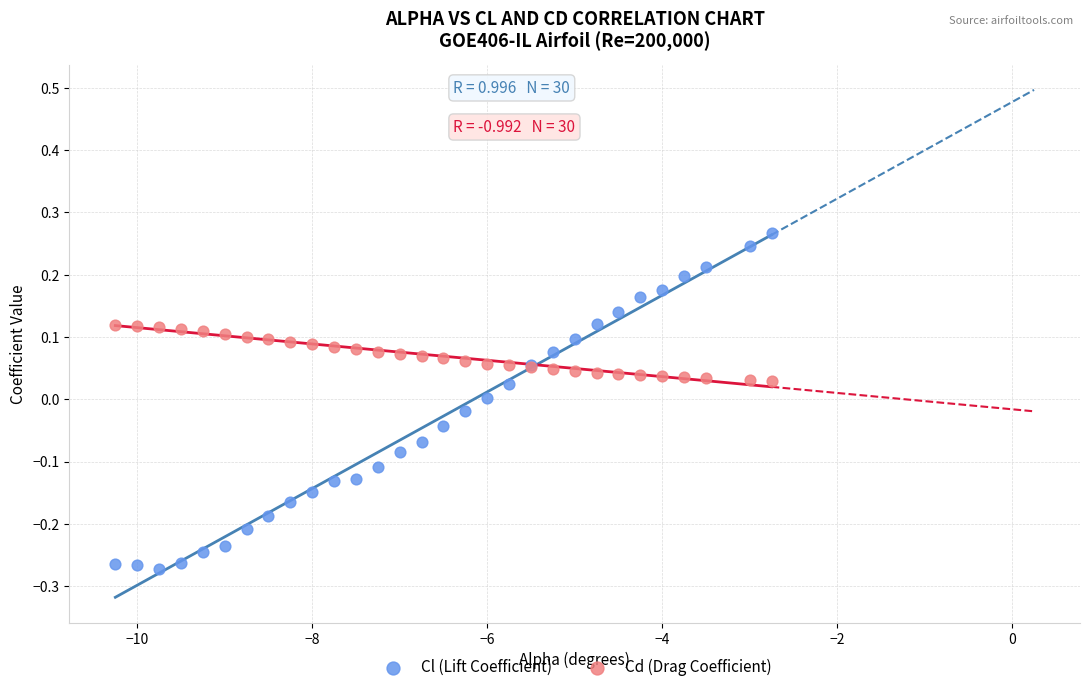

Which series reaches the minimum Y coordinate?

Cl (Lift Coefficient)